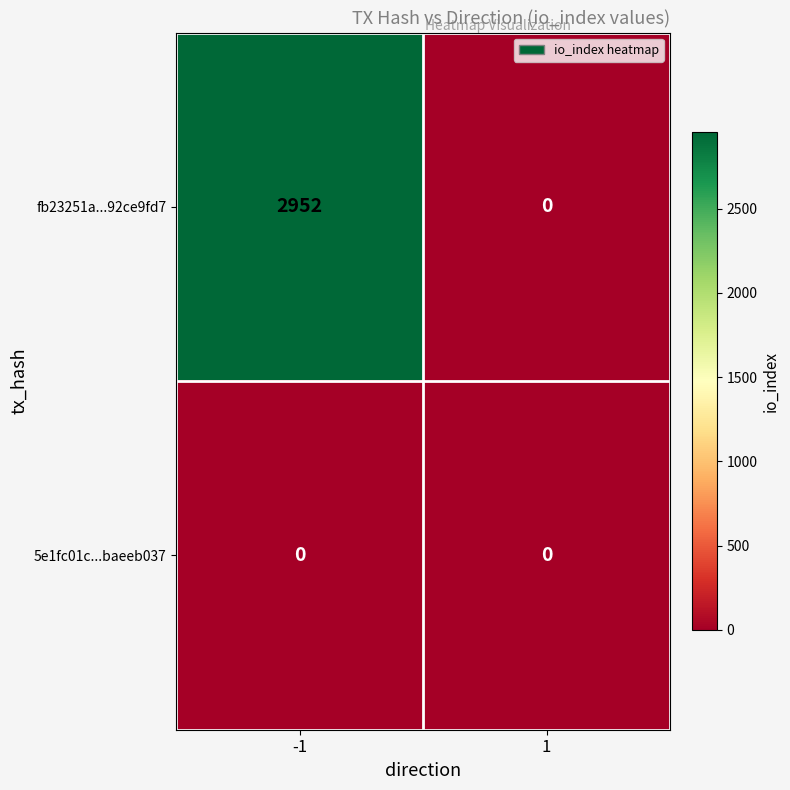

How many categories are shown in the chart?

2